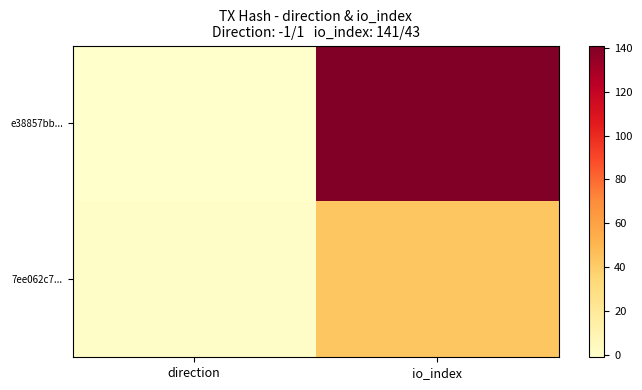

Rank the series by their average value, from lowest to highest.

7ee062c7..., e38857bb...